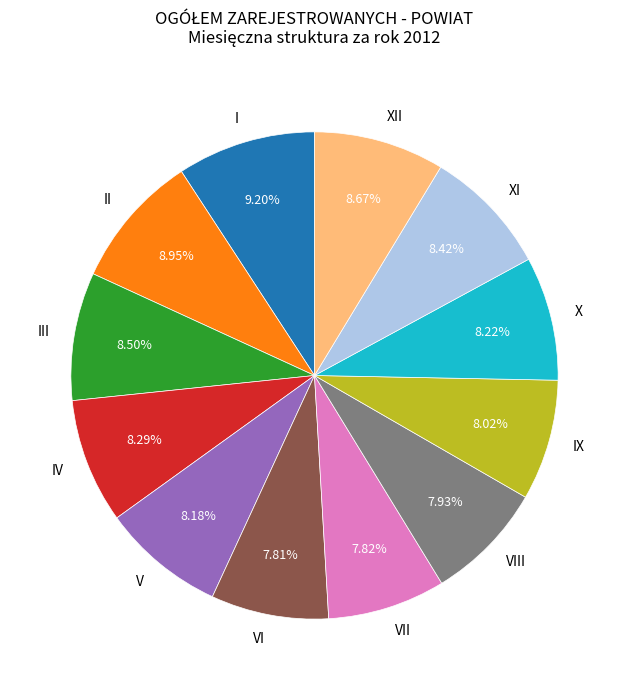

Is it true that IX is 8% of the pie?

True